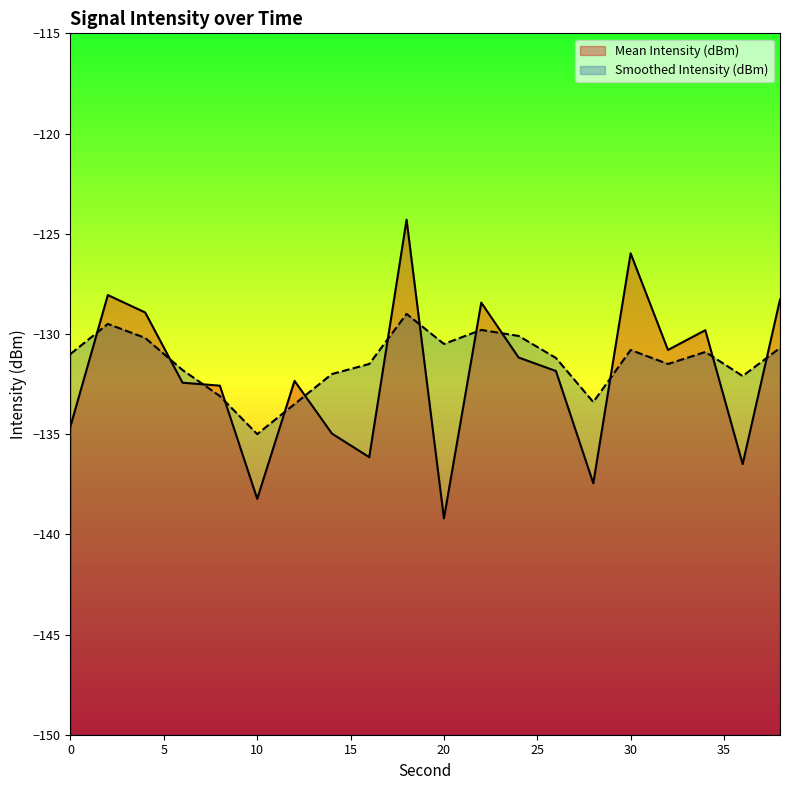

Is it true that Smoothed Intensity (dBm) equals -187.3 at 16?

False